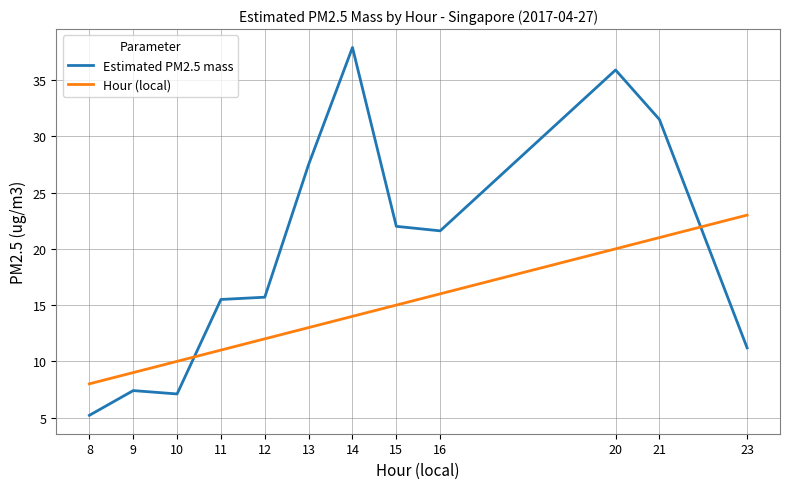

What is the total value across all series at 14?

51.9